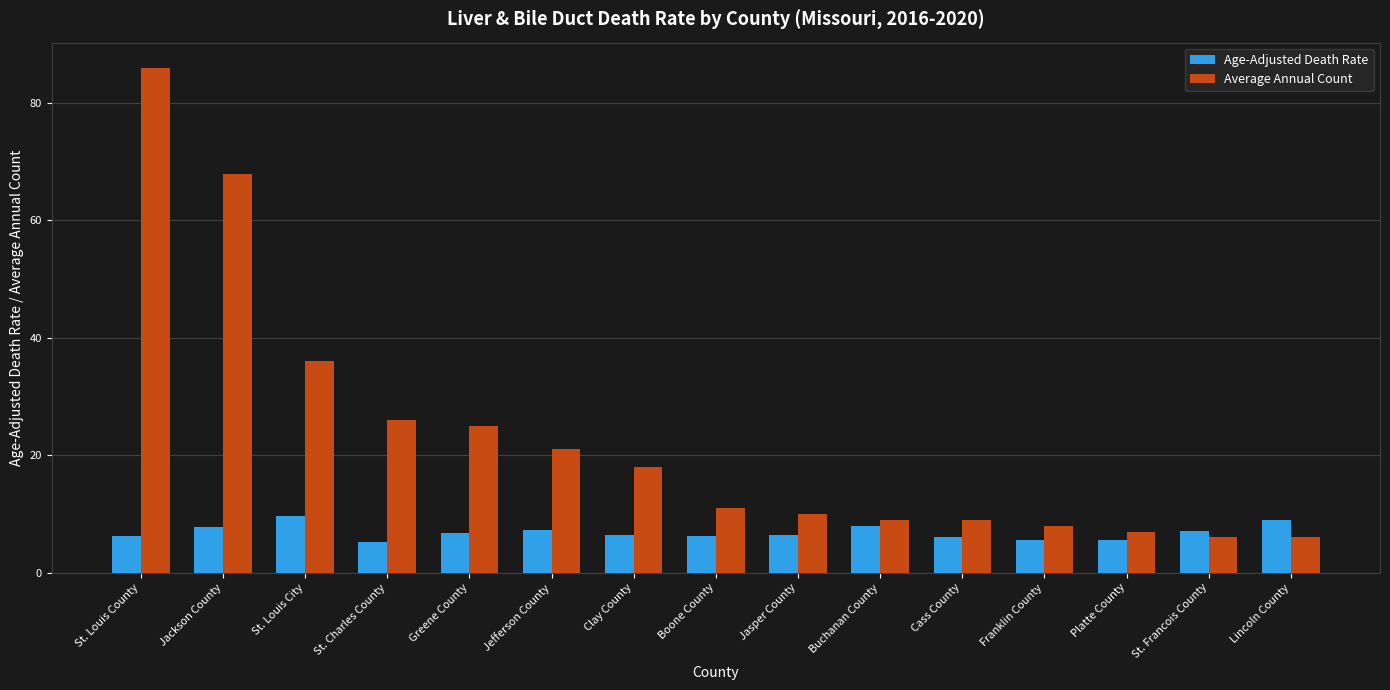

Which series has the largest range (max minus min)?

Average Annual Count